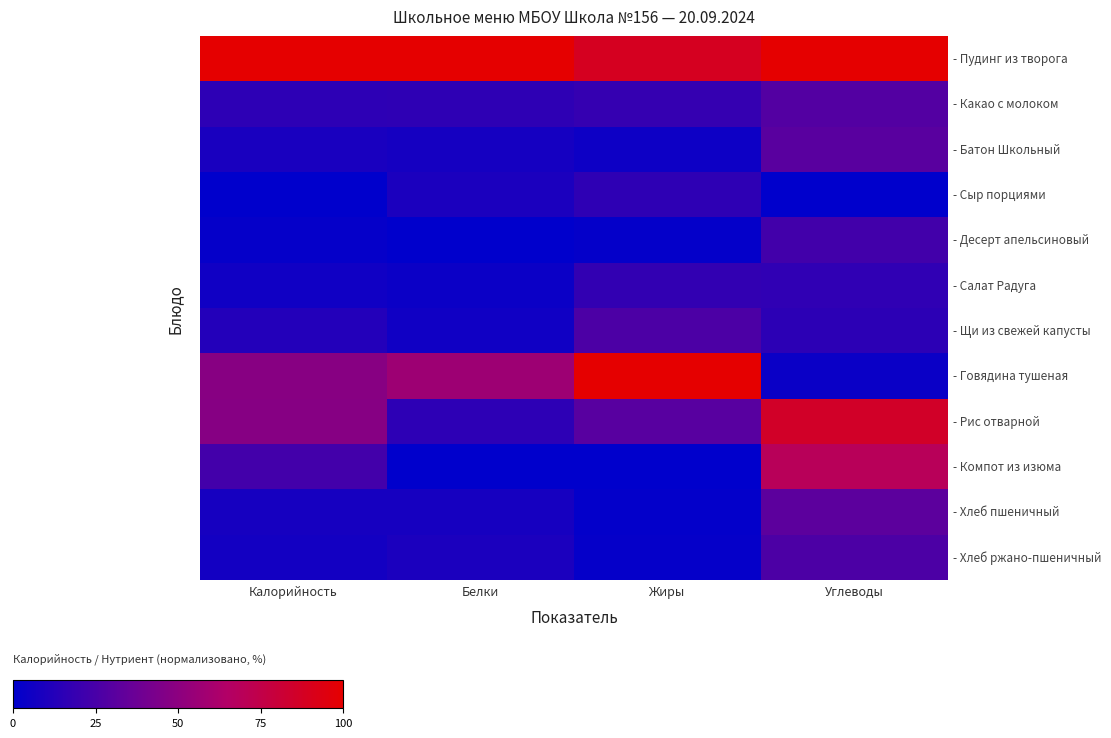

Is it true that - Компот из изюма equals 0.0 at Жиры?

True